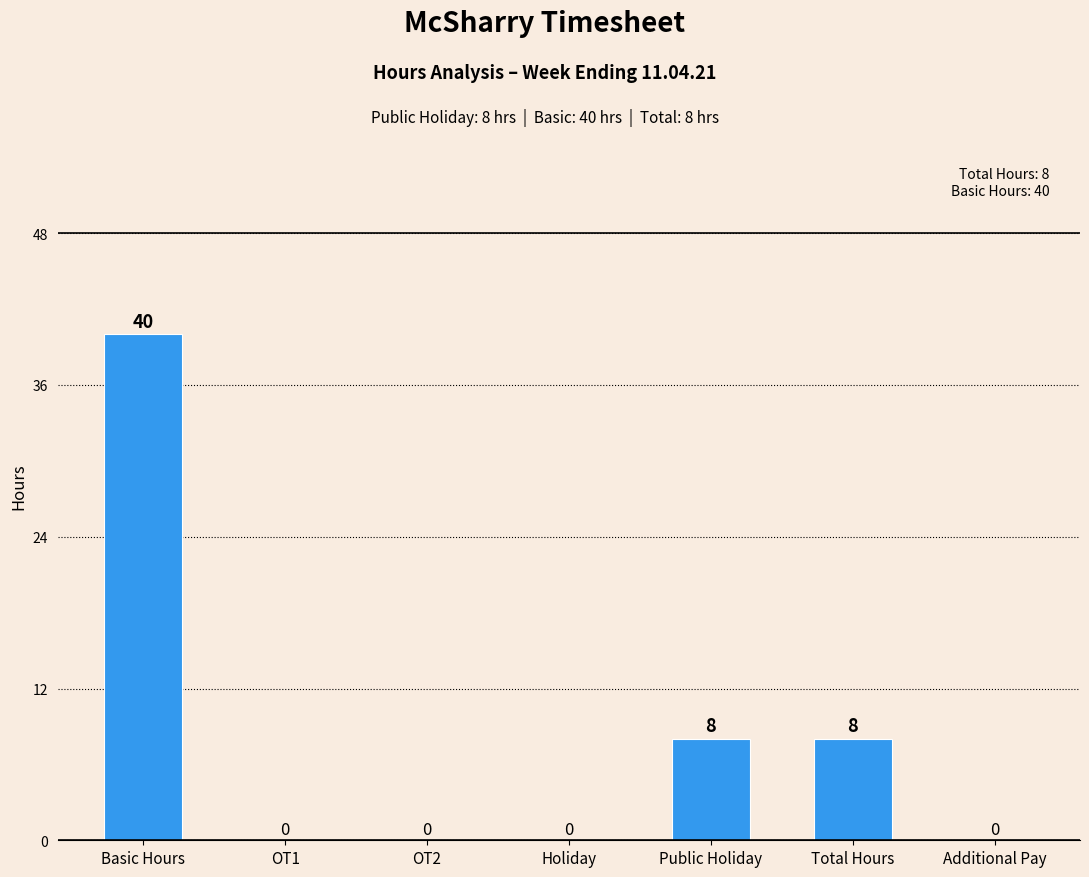

The value at Additional Pay is 0. True or false?

True